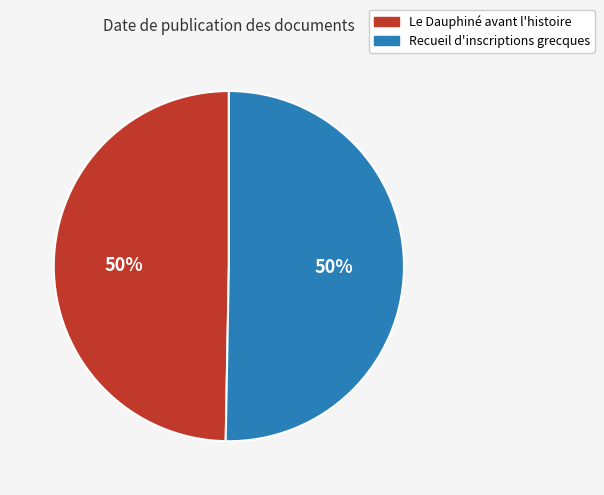

What is the ratio of the value at Le Dauphiné avant l'histoire to the value at Recueil d'inscriptions grecques?

1.0